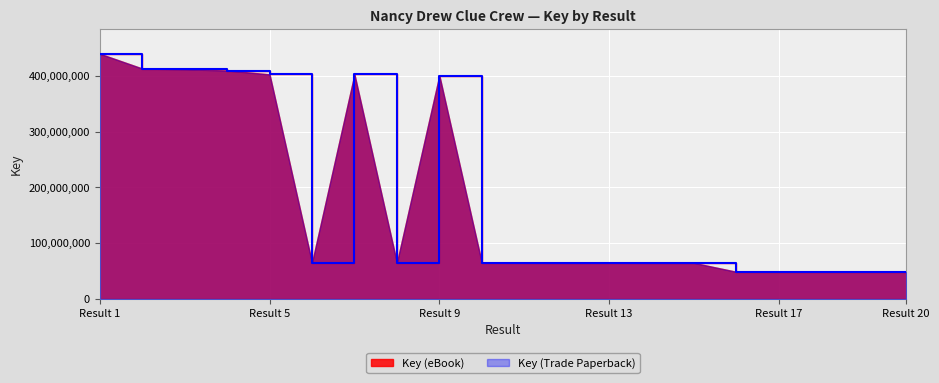

True or false: Key (Trade Paperback) and Key (eBook) cross at least once.

False